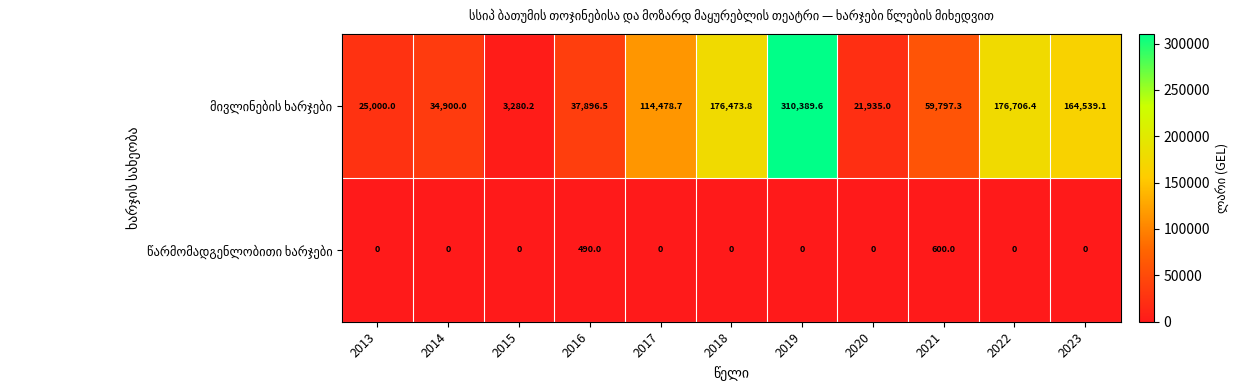

Which label corresponds to the largest value in the chart?

2019